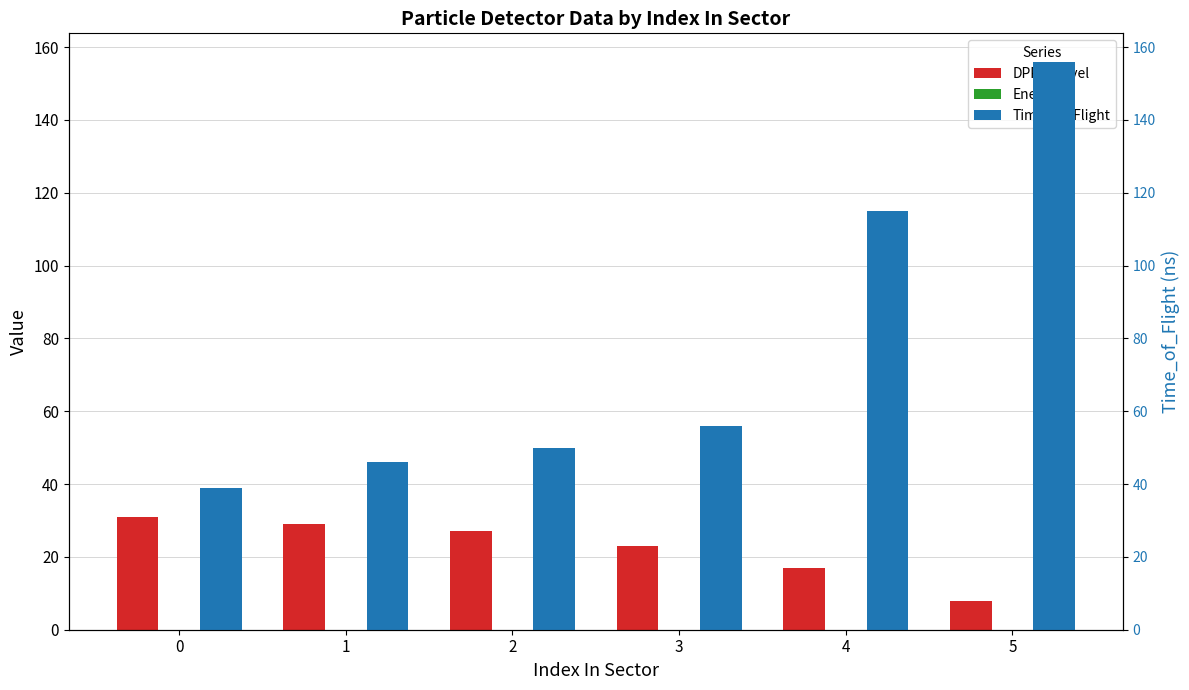

At which label is DPPS_Level closest to 19?

4